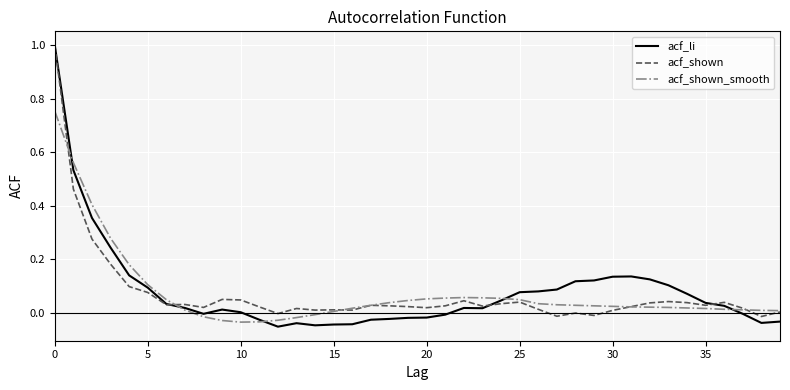

What is the maximum value shown in the chart?

1.0